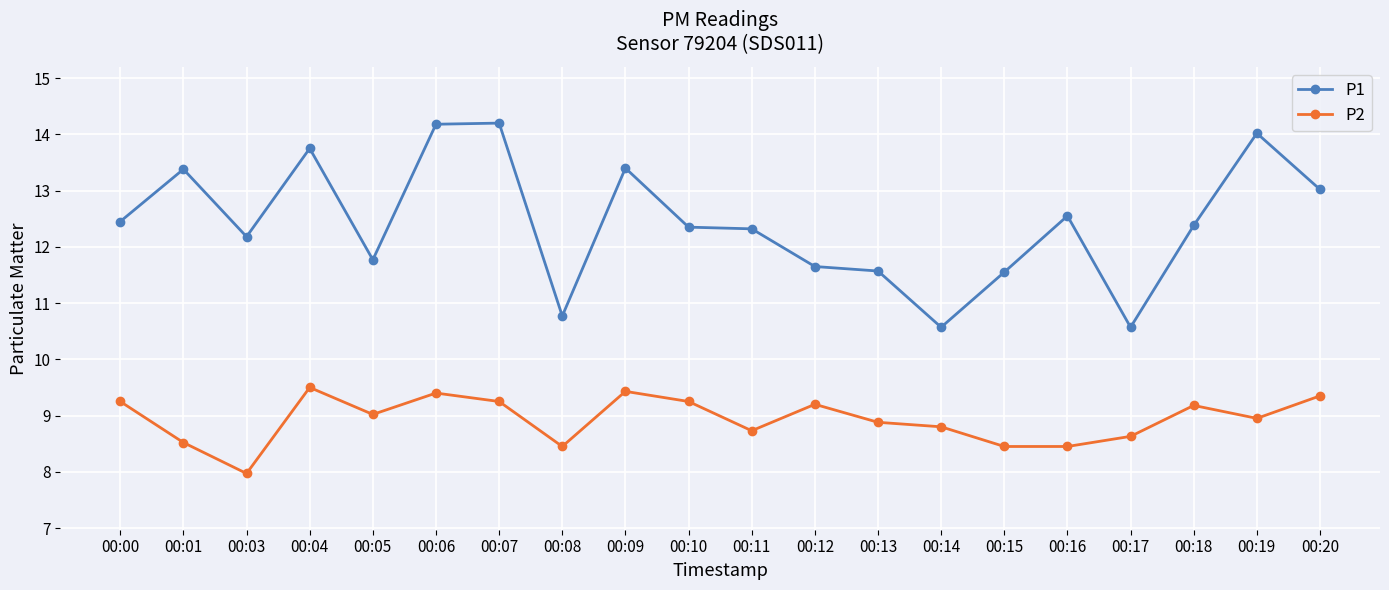

Which series has the largest range (max minus min)?

P1